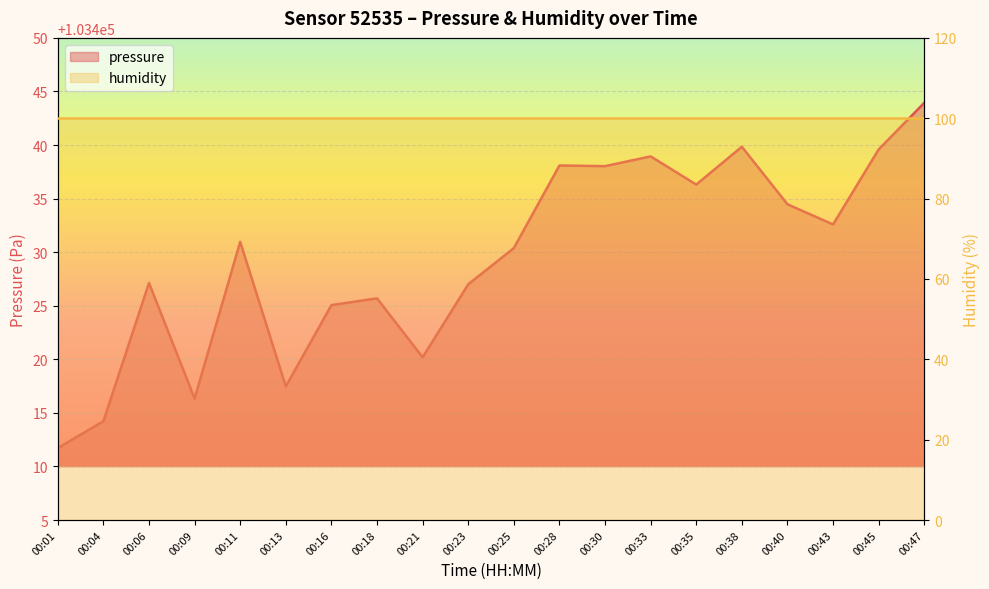

Reading left to right, list all the values displayed in this chart.

00:01=103411.7	00:04=103414.2	00:06=103427.1	00:09=103416.3	00:11=103431.0	00:13=103417.5	00:16=103425.1	00:18=103425.7	00:21=103420.2	00:23=103427.0	00:25=103430.4	00:28=103438.1	00:30=103438.0	00:33=103438.9	00:35=103436.3	00:38=103439.8	00:40=103434.5	00:43=103432.6	00:45=103439.6	00:47=103443.9